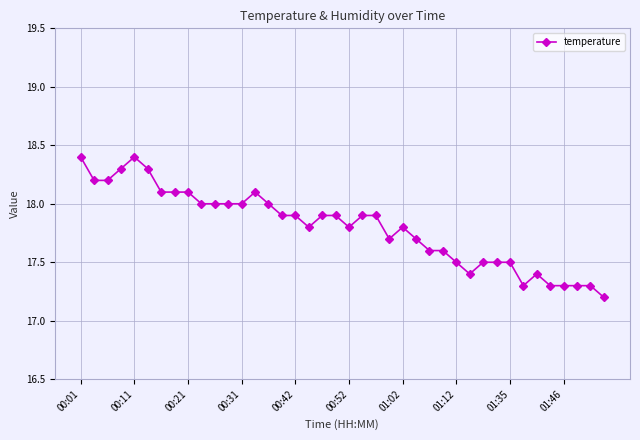

What is the value of the 33rd point from the left?

17.5